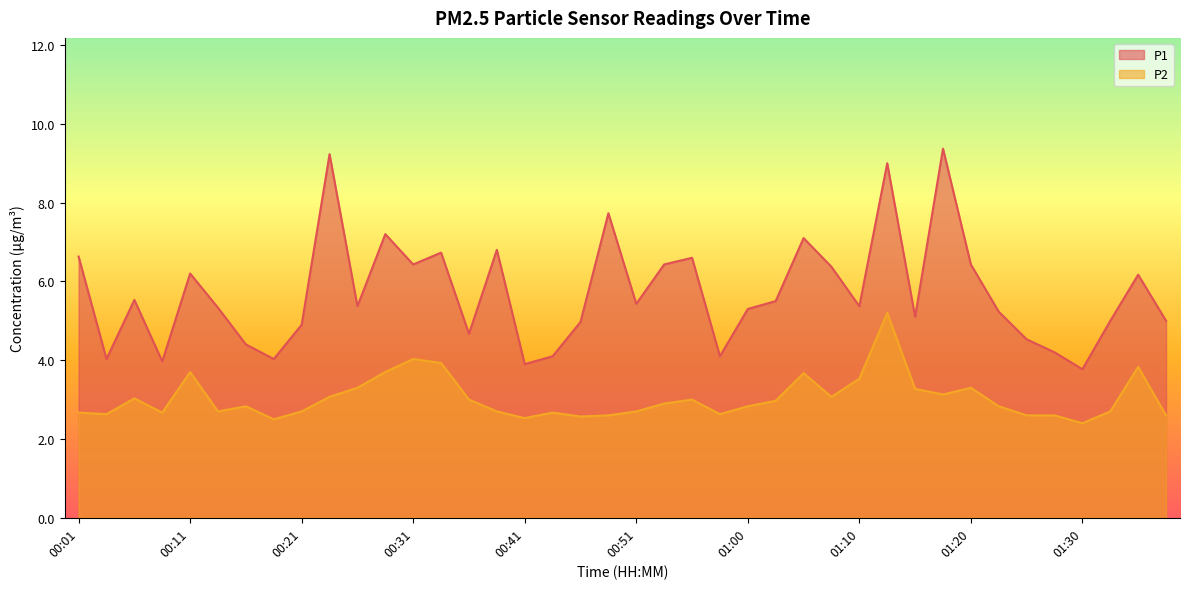

How many distinct data groups are displayed?

2